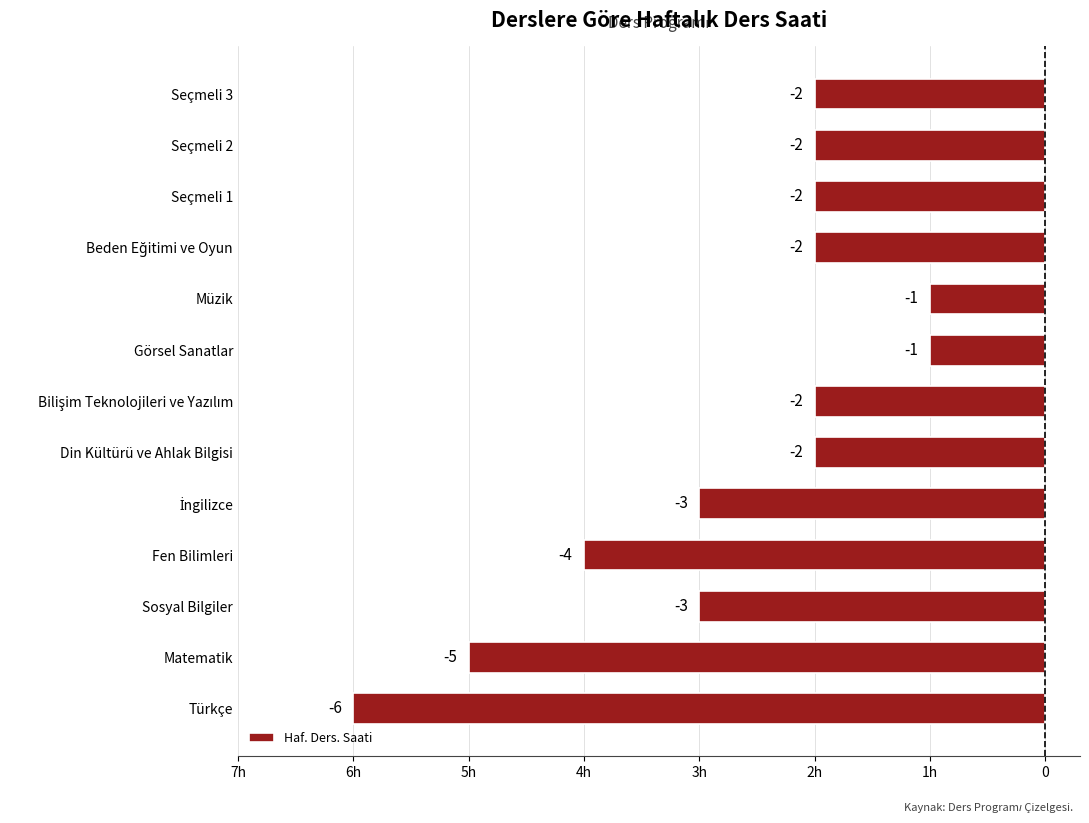

Are the bars horizontal?

Yes